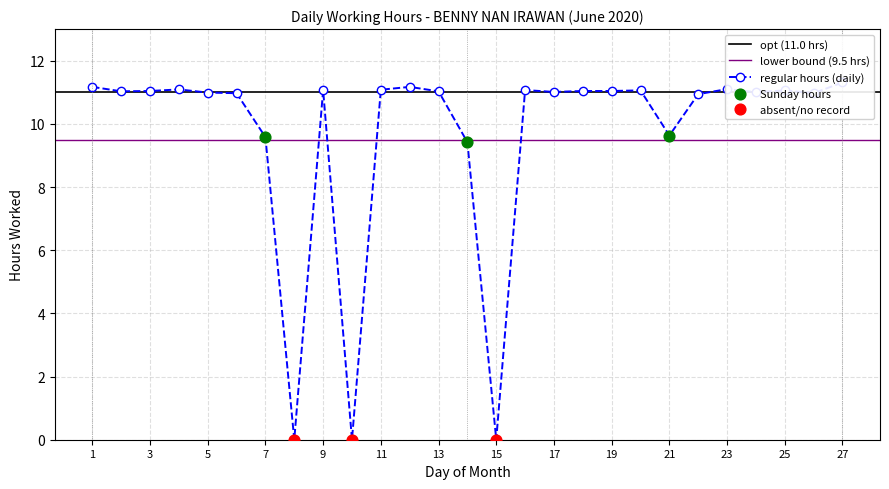

Which series has the largest total across all categories?

Reference (11.0)